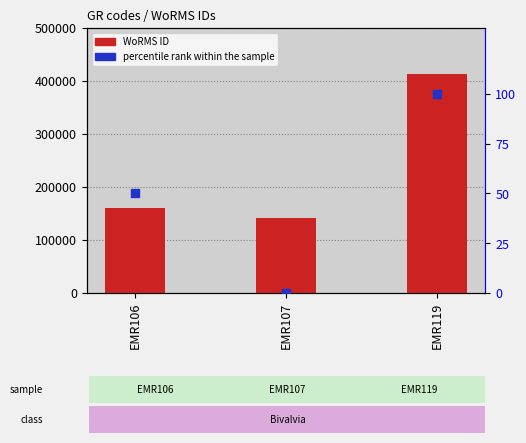

At how many categories does at least one series exceed 40963?

3